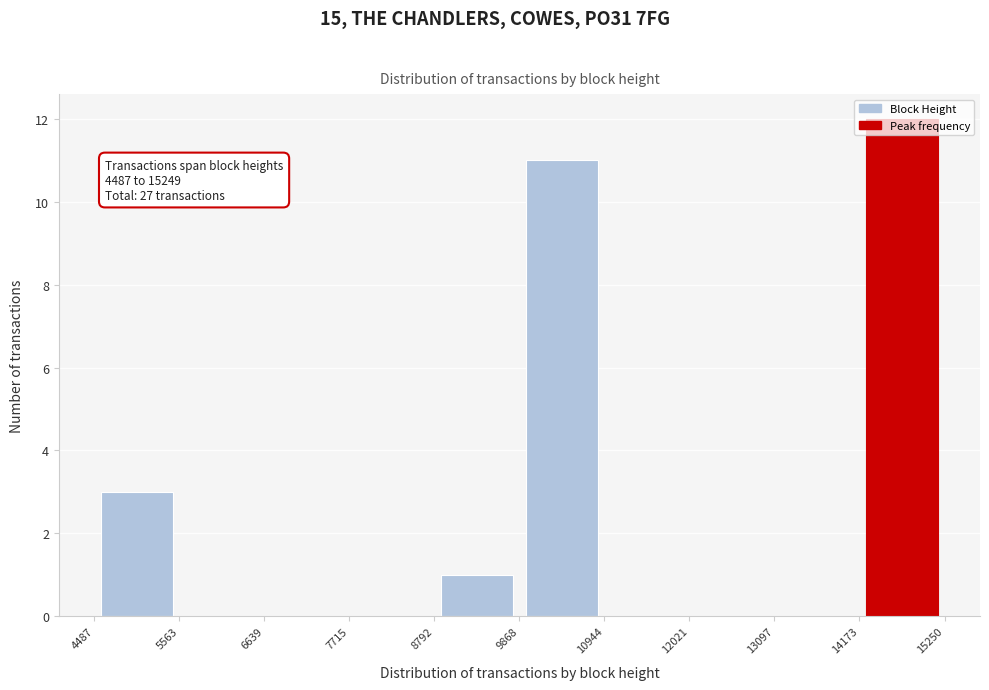

Which range on the x-axis has the tallest bar?

14173 to 15250